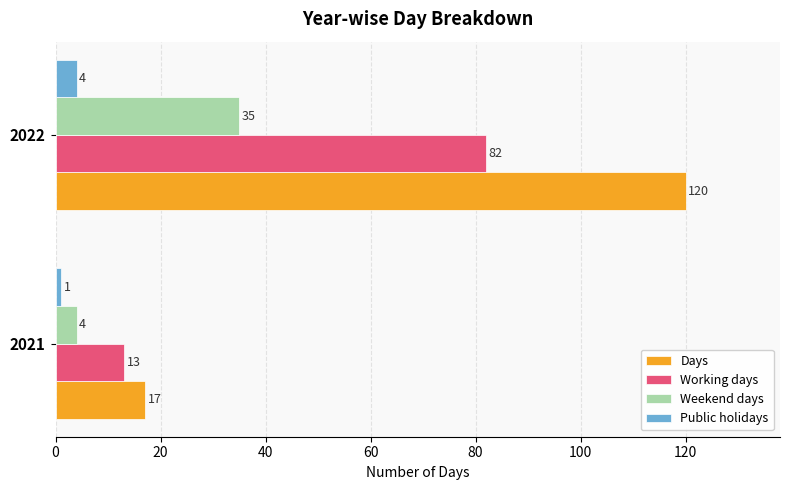

Rank the categories by Days value from highest to lowest.

2022, 2021